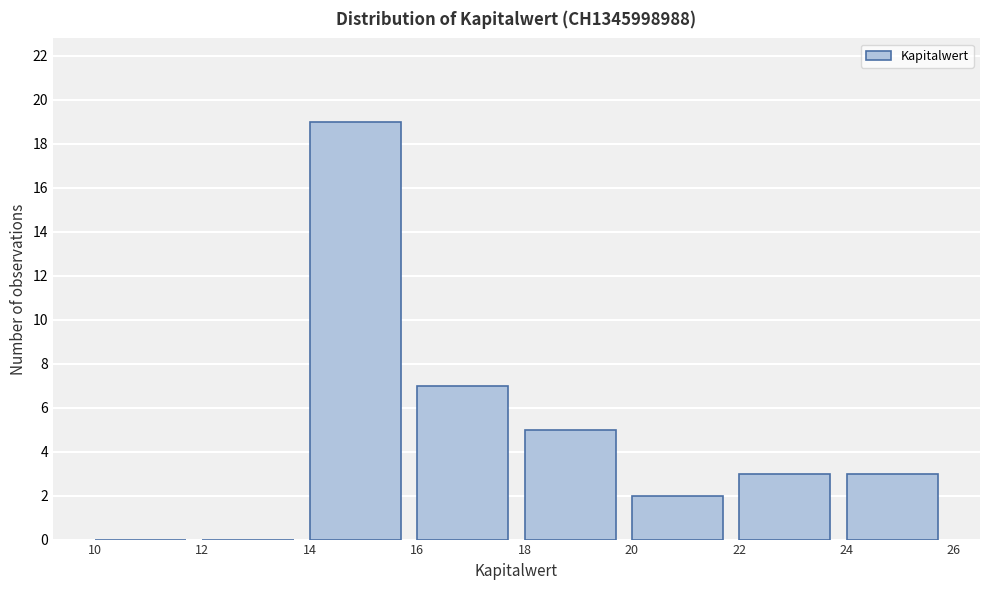

Reading left to right, list every bar in this chart as the range it spans on the x-axis followed by its height. The values are not printed on the chart, so give them approximately, as read against the axis.

10 to 12: 0
12 to 14: 0
14 to 16: 19
16 to 18: 7
18 to 20: 5
20 to 22: 2
22 to 24: 3
24 to 26: 3